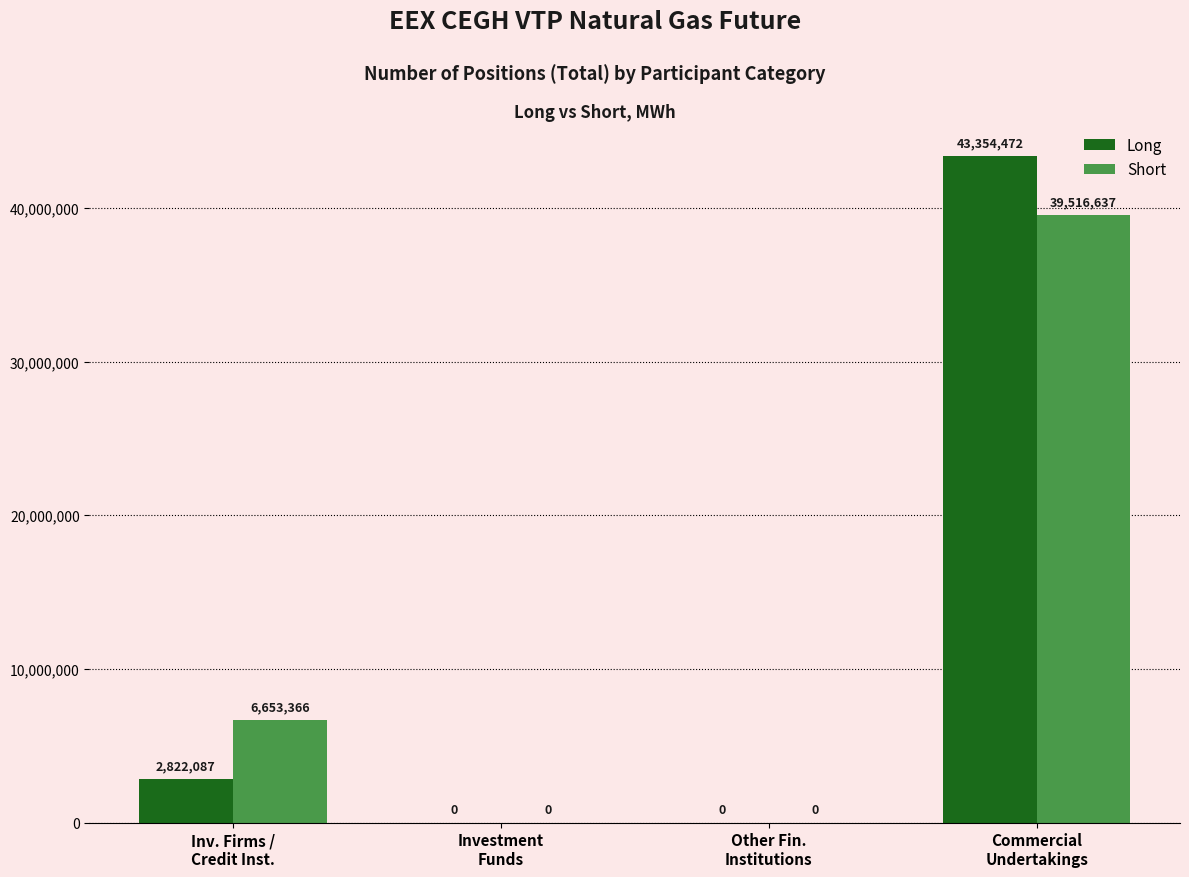

Reading left to right, transcribe all the data shown in this chart.

Long: 2822087	0	0	43354472
Short: 6653366	0	0	39516637